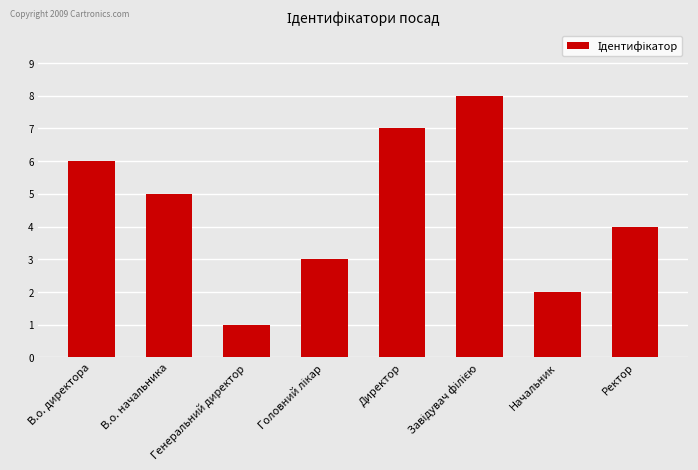

What is the sum of all values?

36